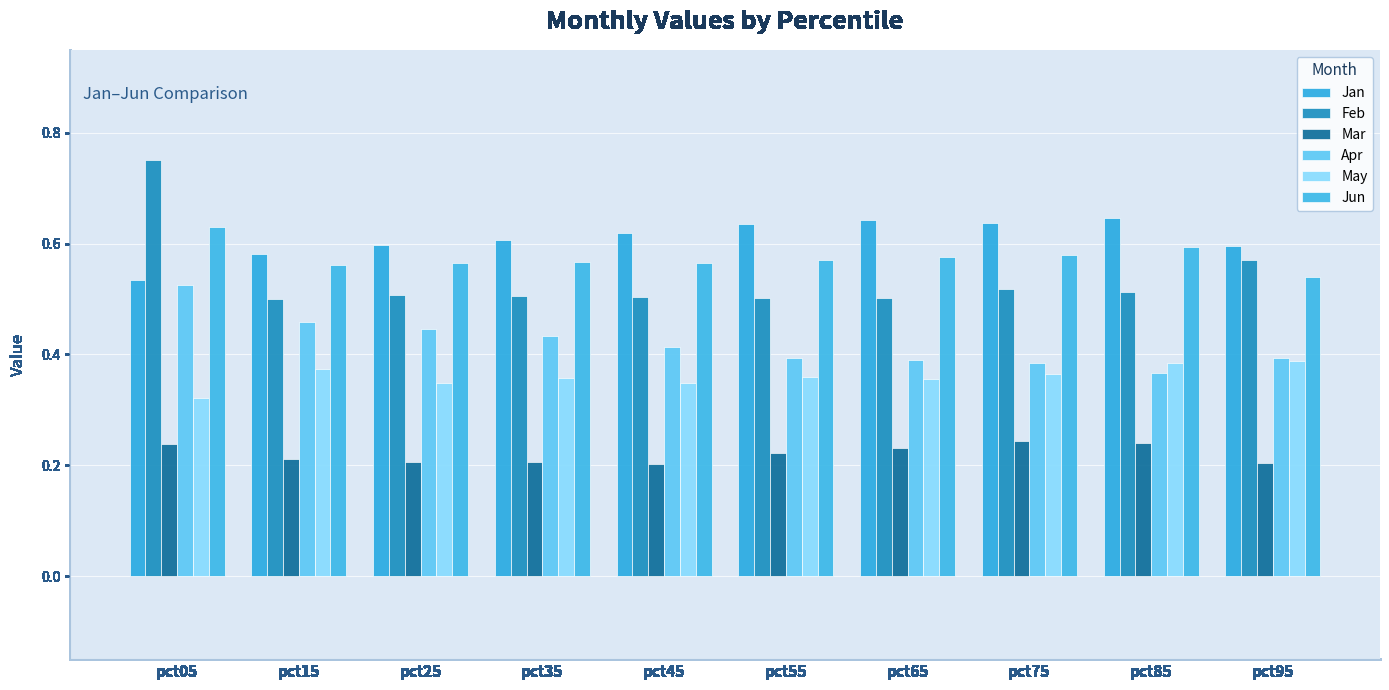

Count the number of categories in the chart.

10